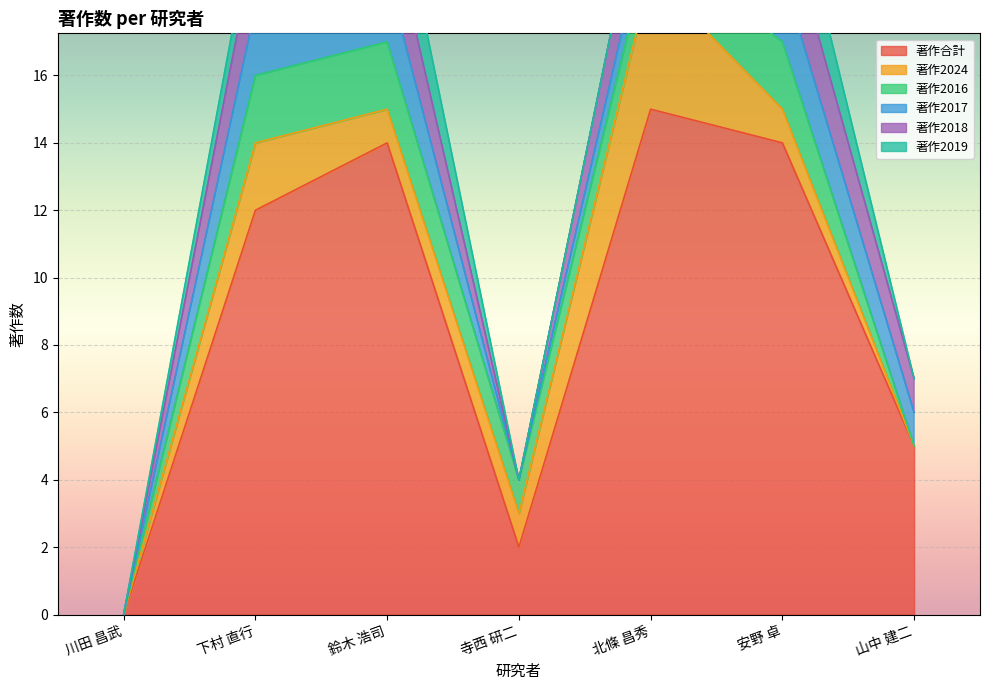

What is the sum of all 著作2019 values?

5